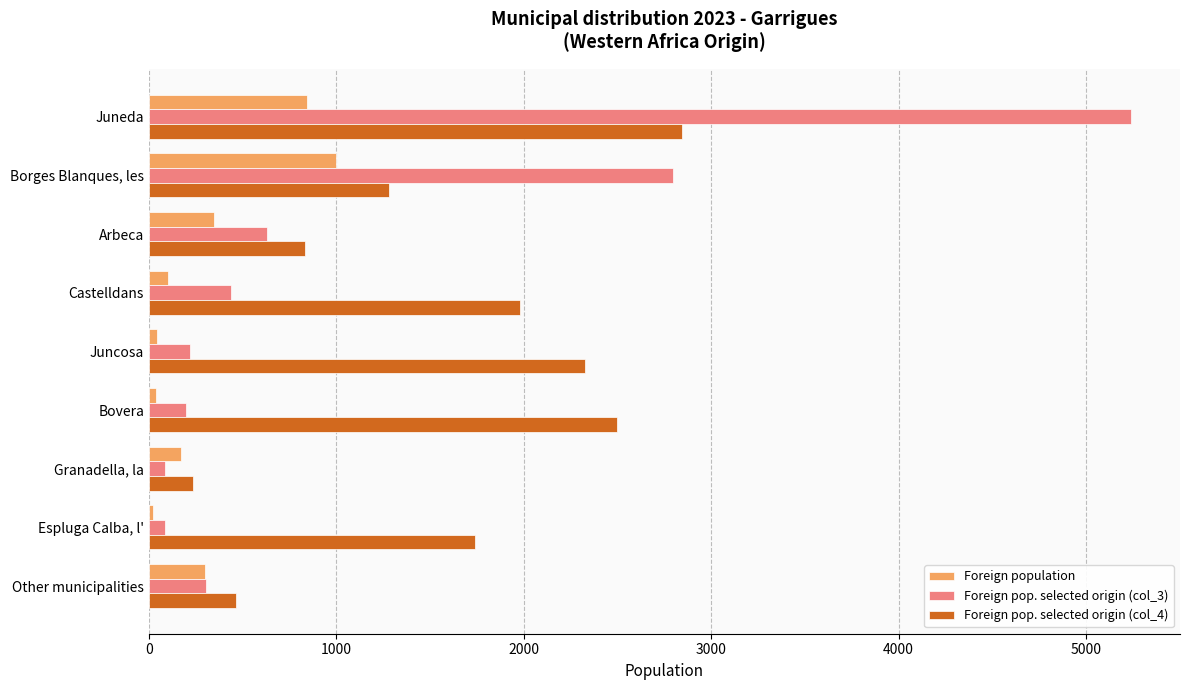

What is the greatest value displayed?

5240